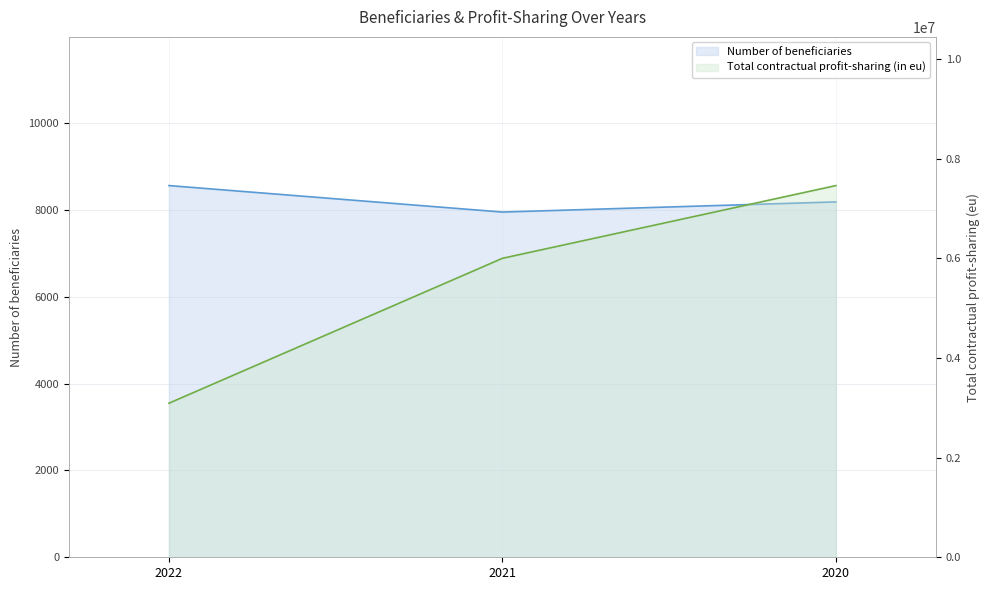

How many values in the Number of beneficiaries series exceed 8186?

1